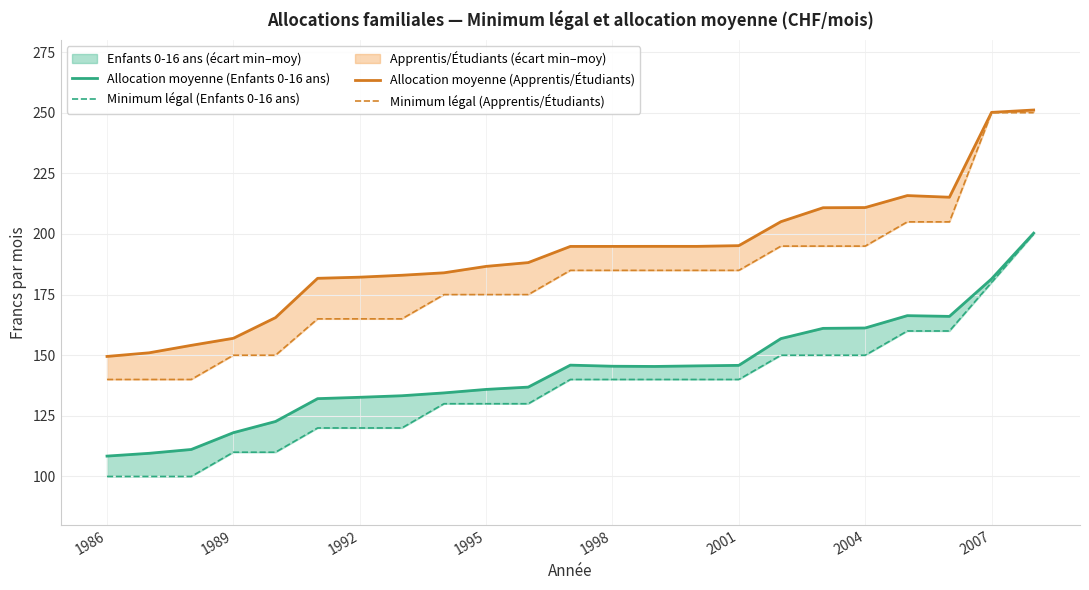

True or false: Allocation moyenne (Apprentis/Étudiants) and Minimum légal (Apprentis/Étudiants) cross at least once.

False